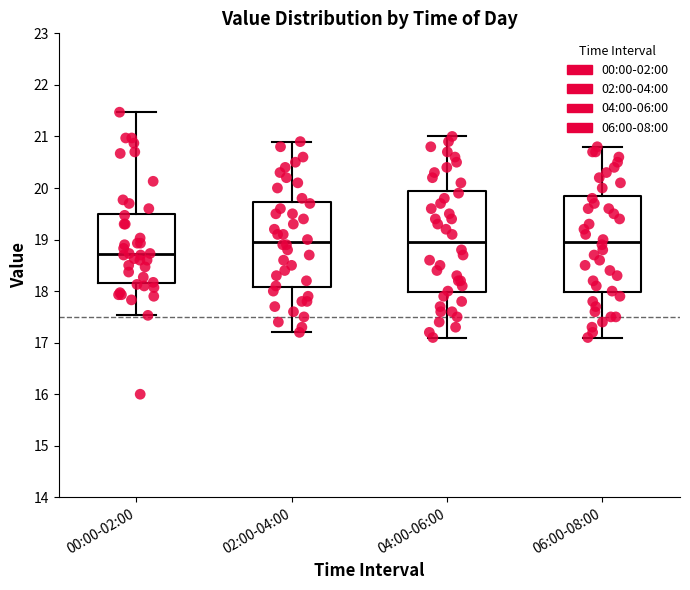

Where does the median line of the box for 00:00-02:00 sit on the y-axis? The values are not printed on the chart, so give them approximately, as read against the axis.

18.7